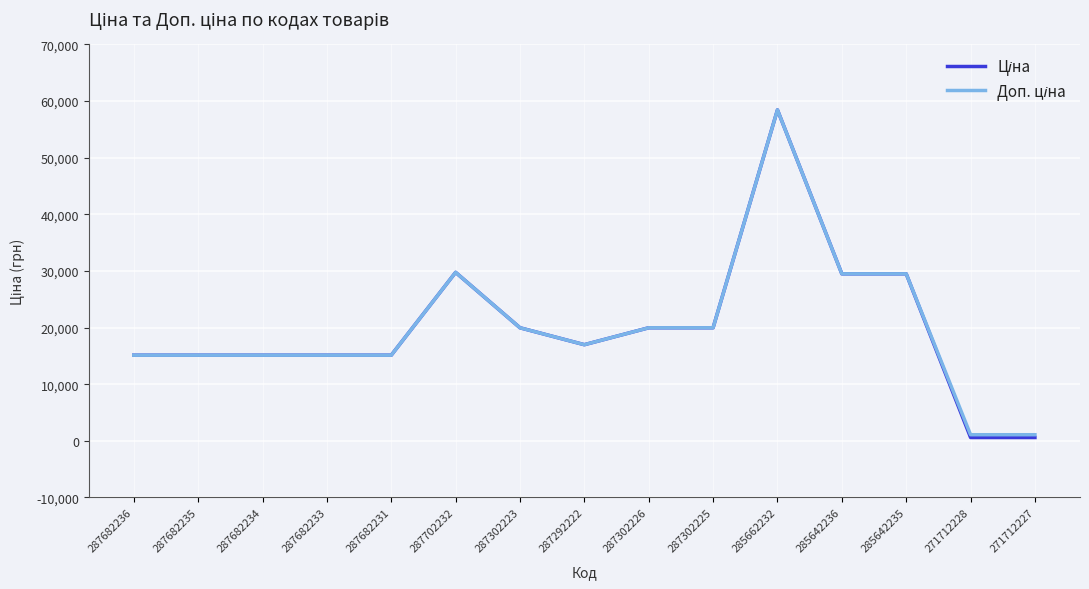

At which category is the sum across all series the highest?

285662232